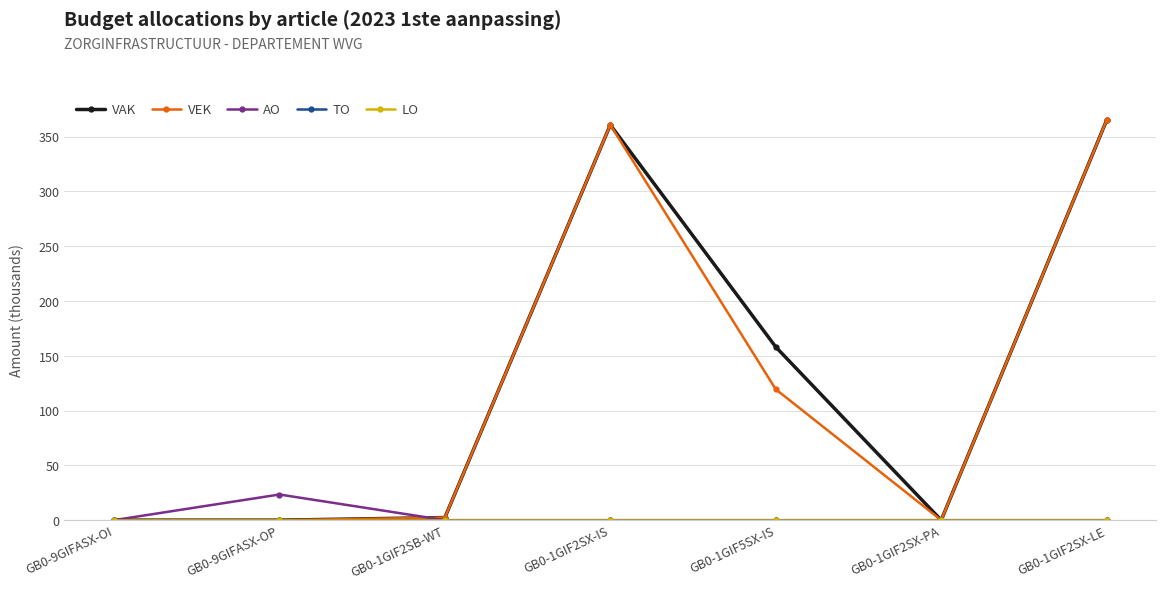

Is this an area chart (filled region under the line)?

No